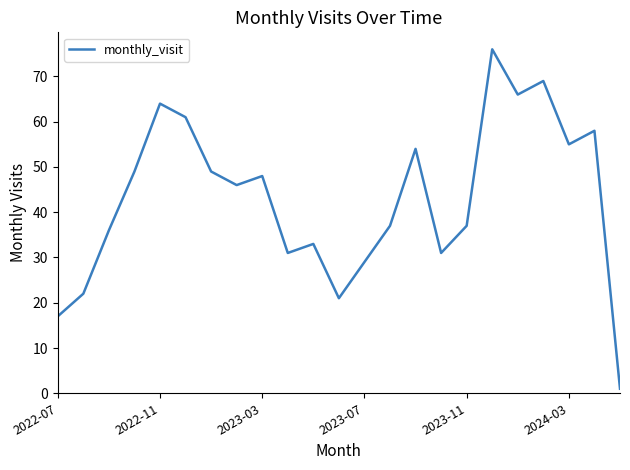

What is the maximum value shown in the chart?

76